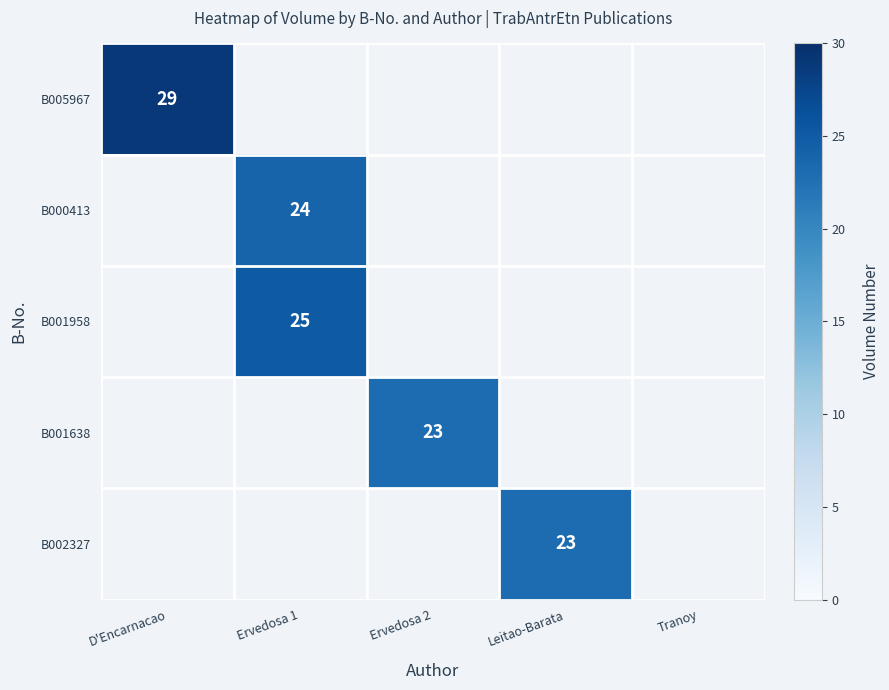

True or false: B001638 has a value of 9 at Ervedosa 2.

False